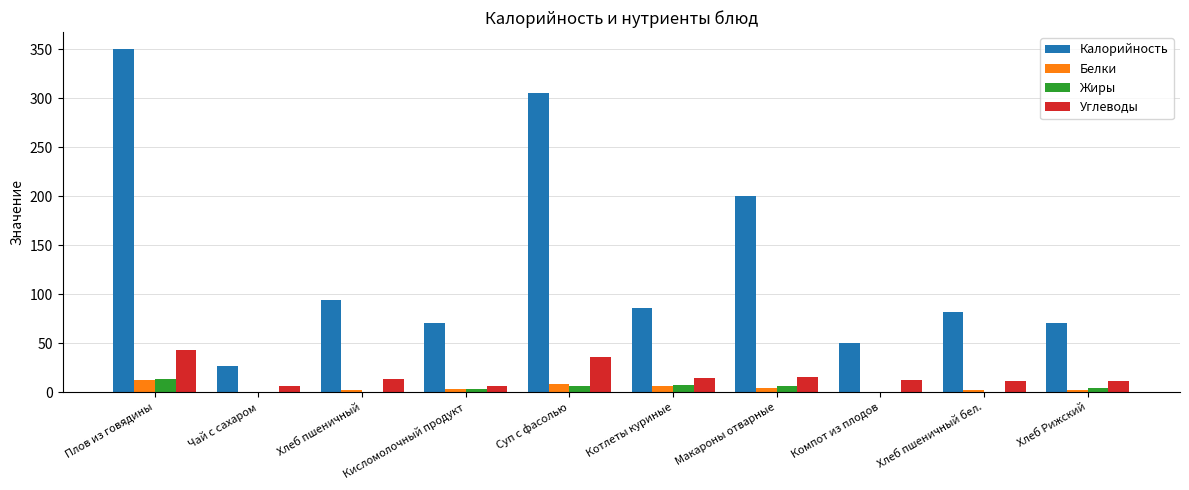

Is the value of Белки at Котлеты куриные greater than the value of Калорийность at Хлеб Рижский?

No